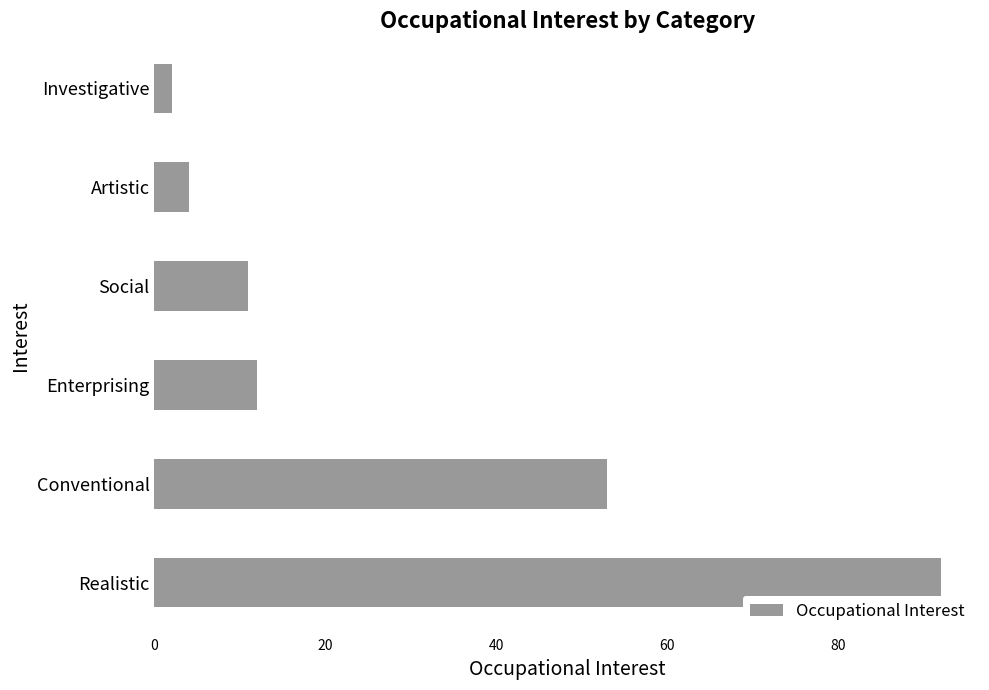

List the labels in order of value, largest first.

Realistic, Conventional, Enterprising, Social, Artistic, Investigative